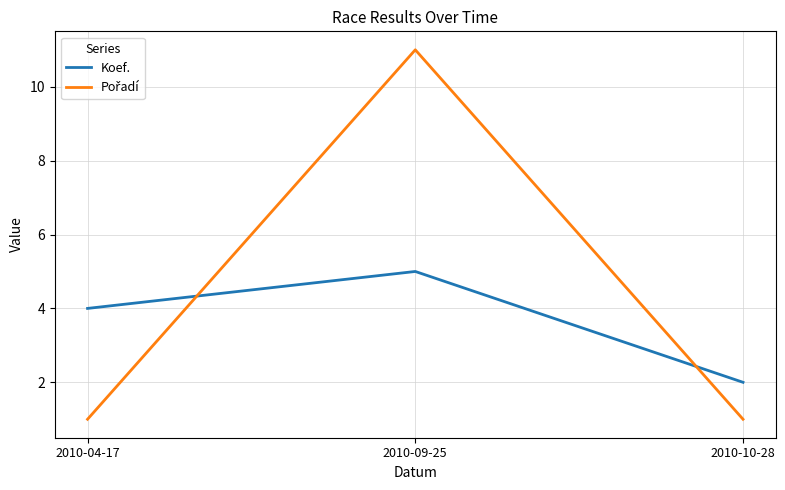

What position from the left is 2010-09-25?

2